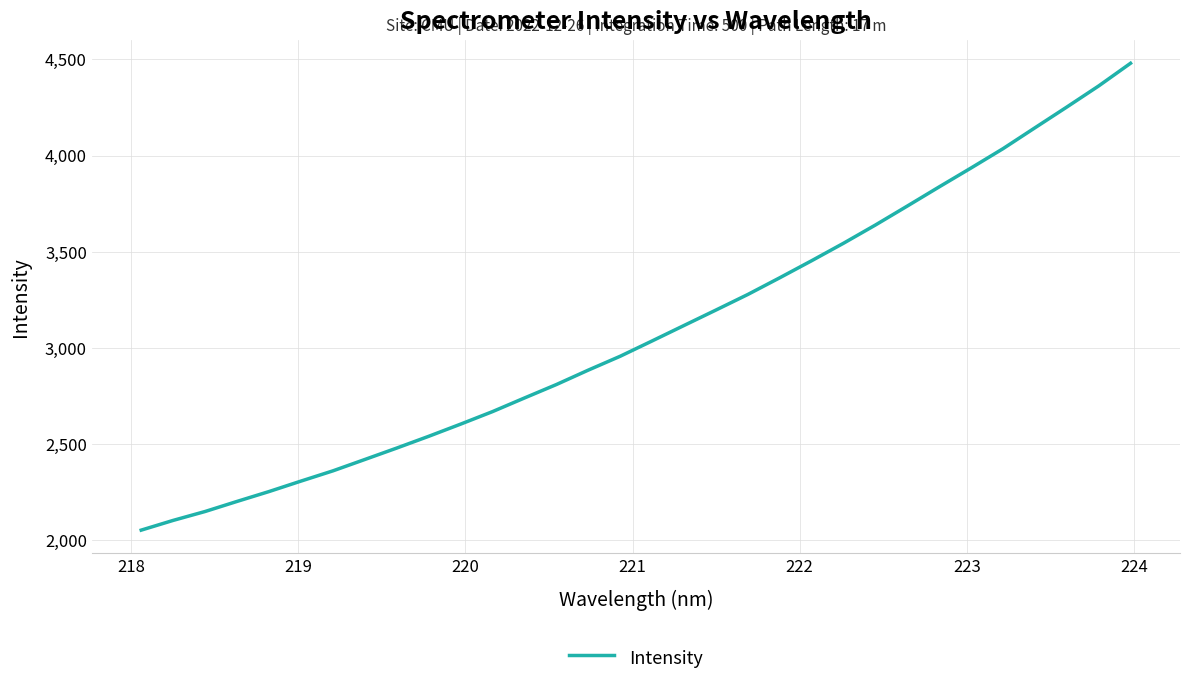

What is the smallest value displayed?

2053.2